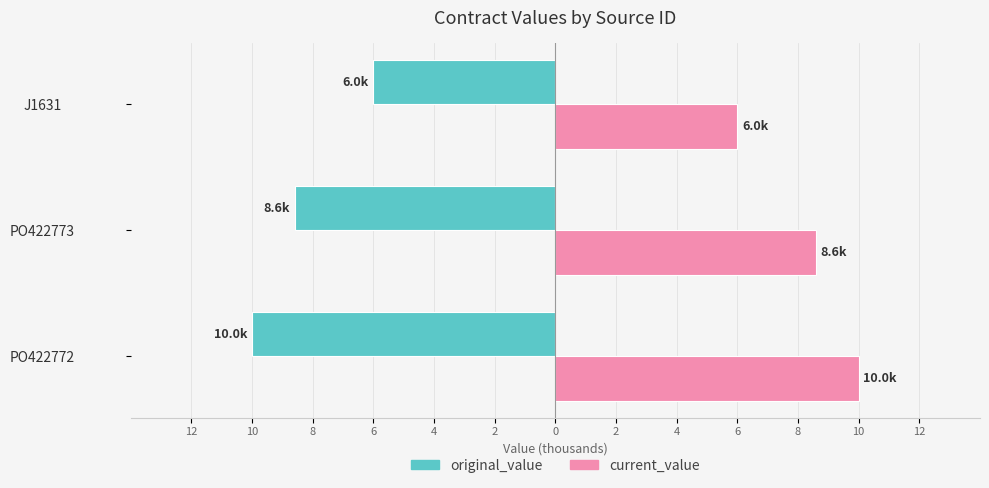

What is the value of the current_value bar at the 1st from the left?

10.0